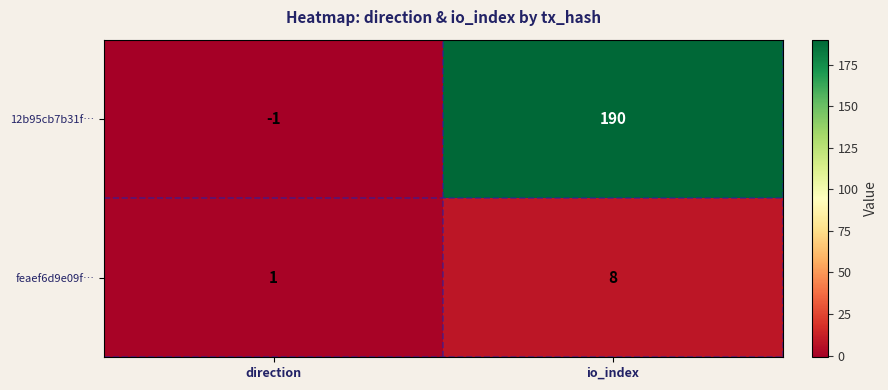

Reading left to right, extract all data points from this chart.

12b95cb7b31f…: direction=-1	io_index=190
feaef6d9e09f…: direction=1	io_index=8